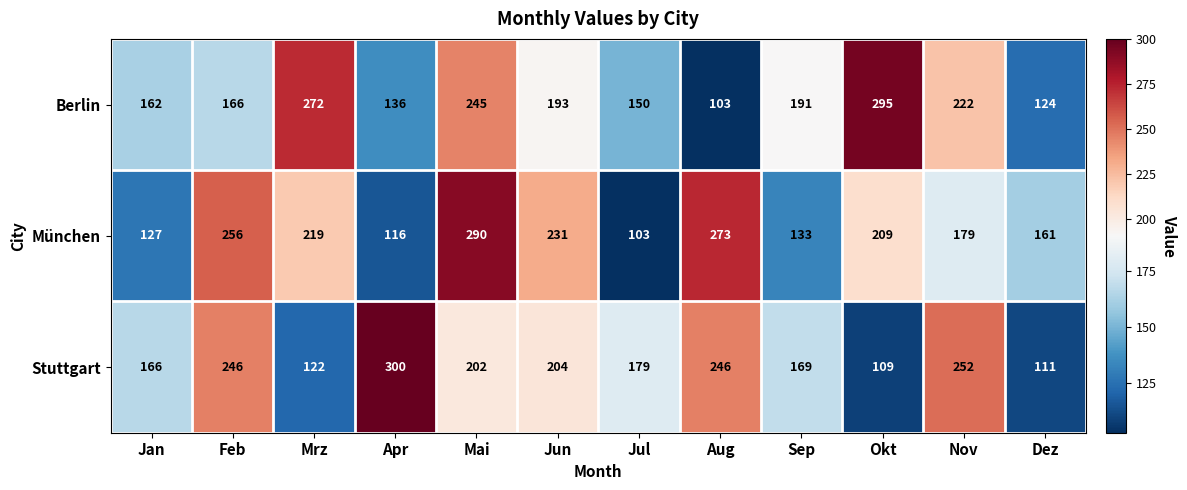

Rank the series by their average value, from lowest to highest.

Berlin, München, Stuttgart